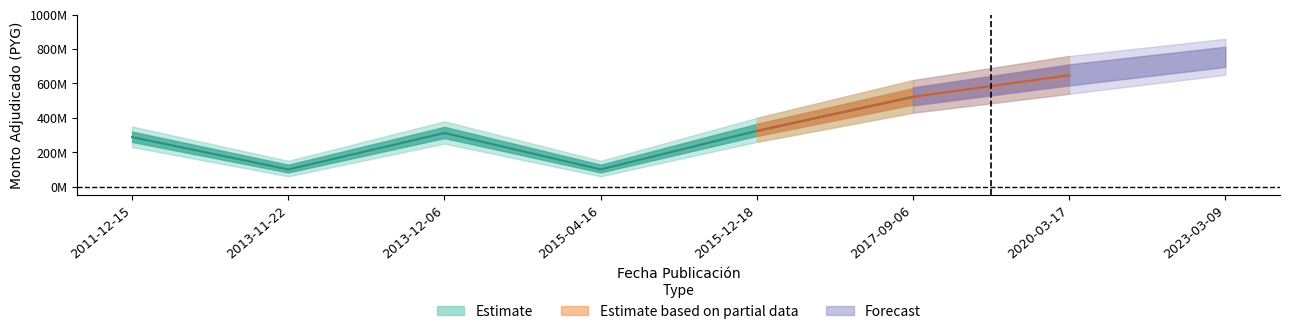

Where is the data nearest to the value 427999950?

2017-09-06